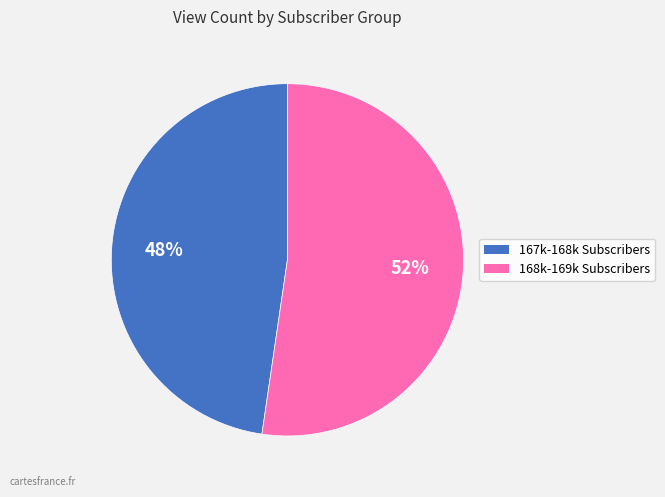

To the nearest percent, what is the average slice percentage?

50%